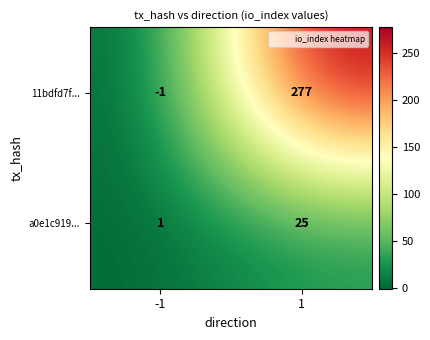

True or false: 11bdfd7f... has a value of -2 at -1.

False